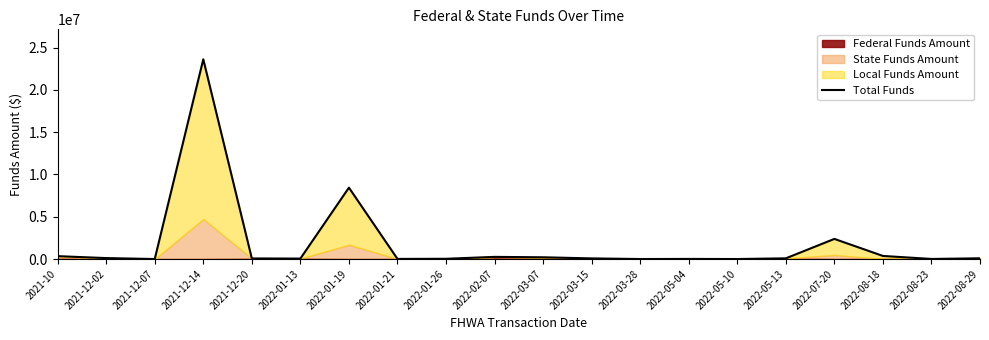

Reading left to right, transcribe all the data shown in this chart.

2021-10=339849.4	2021-12-02=112220.7	2021-12-07=0.0	2021-12-14=23627147.9	2021-12-20=69518.5	2022-01-13=53724.9	2022-01-19=8442820.4	2022-01-21=13994.1	2022-01-26=29067.2	2022-02-07=254324.3	2022-03-07=205711.4	2022-03-15=75187.9	2022-03-28=0.0	2022-05-04=12726.9	2022-05-10=0.0	2022-05-13=82780.1	2022-07-20=2381409.1	2022-08-18=364711.5	2022-08-23=9225.8	2022-08-29=86418.5